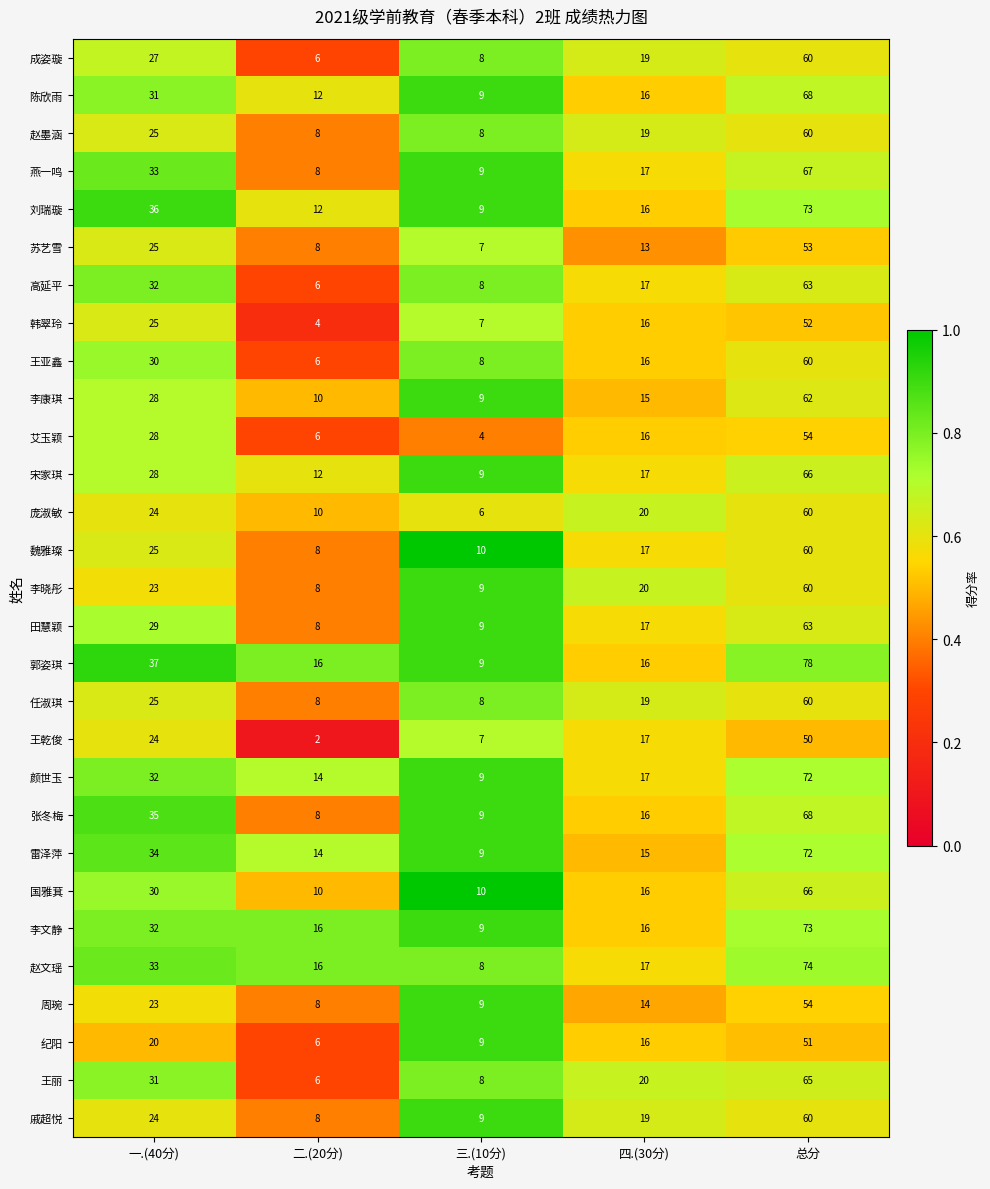

Which series has the largest total across all categories?

郭姿琪